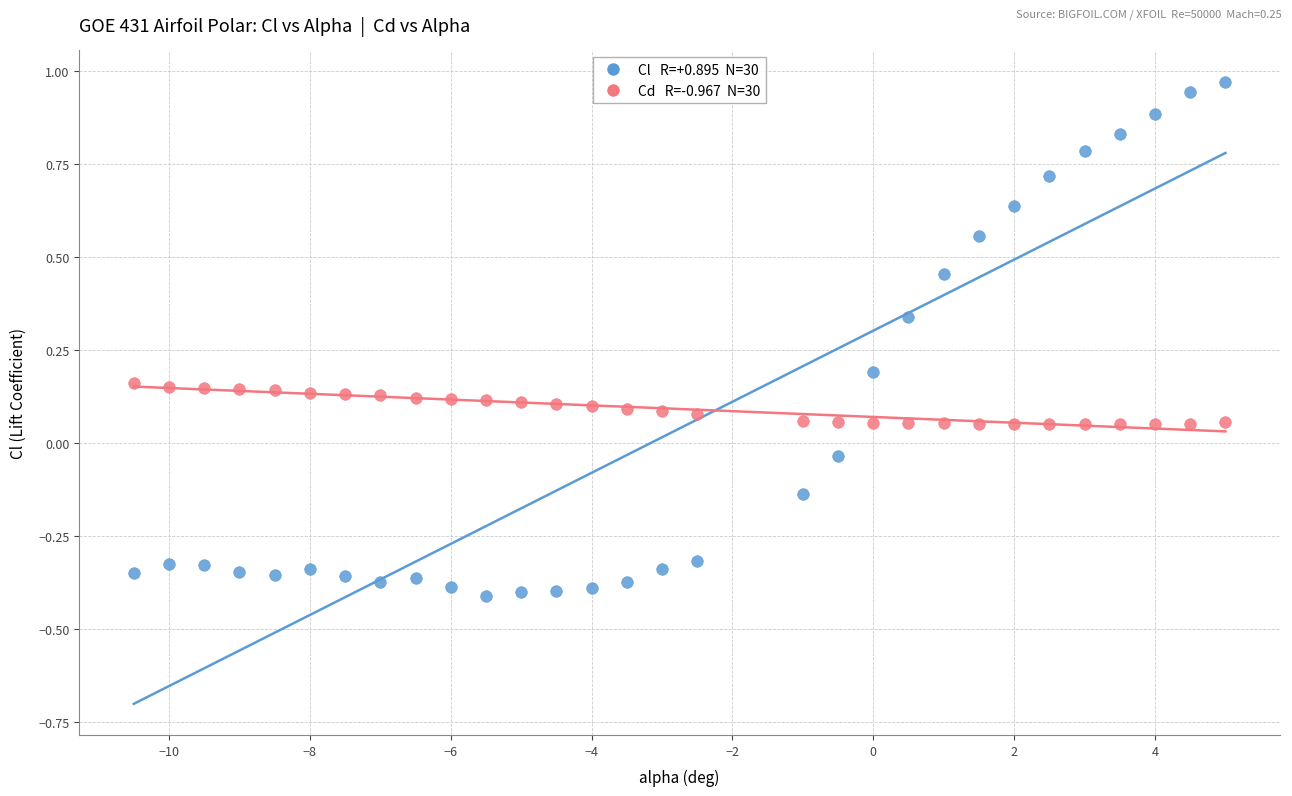

Across all data points, what is the range of Y values (max minus min)?

1.4